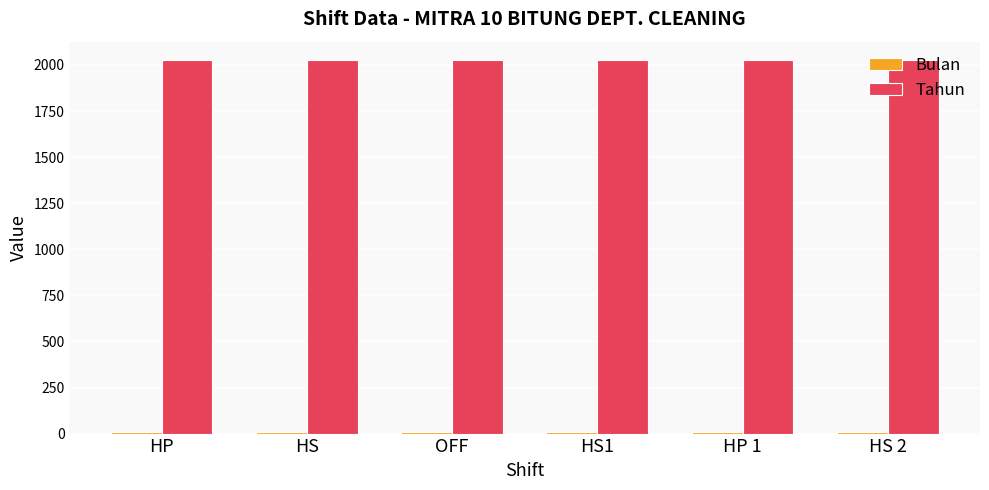

How many series are shown in this chart?

2